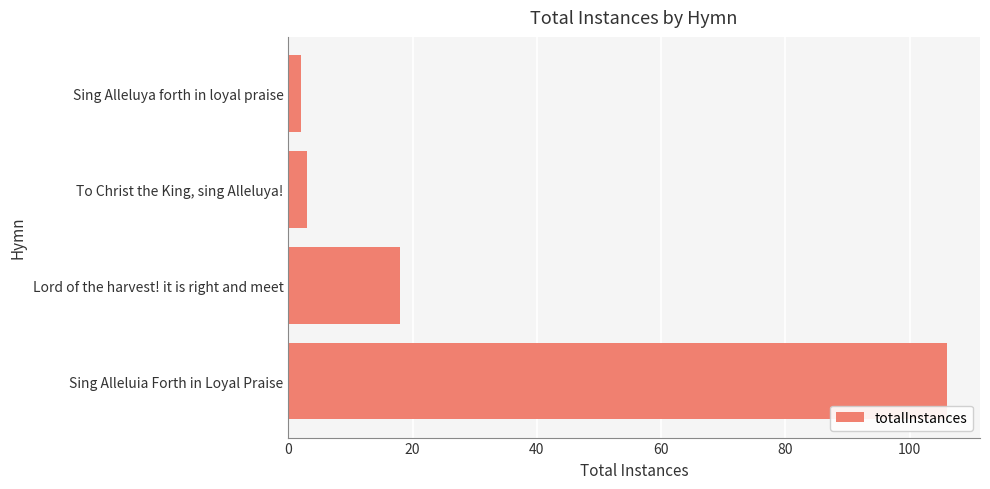

How many values are below 18?

2